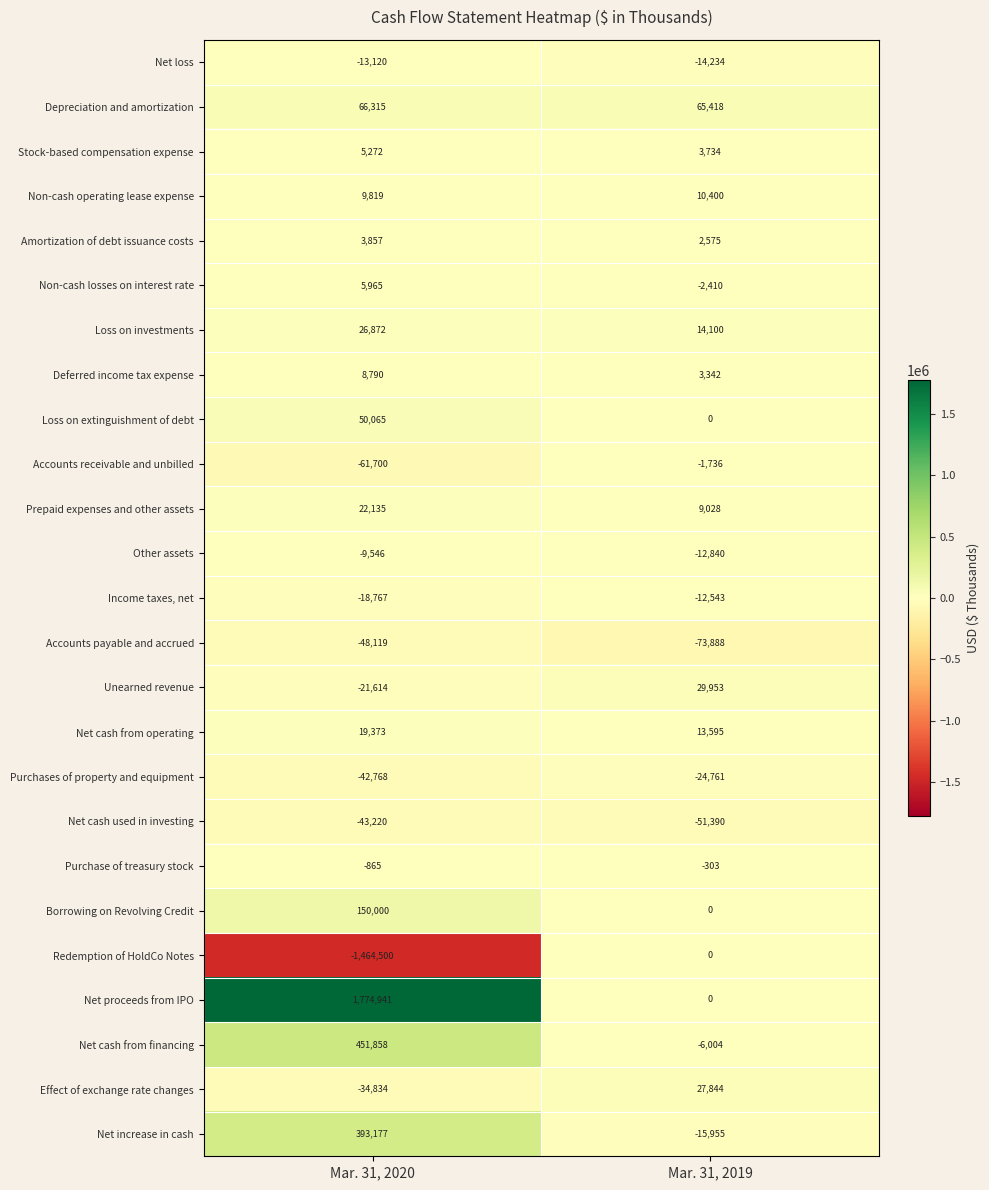

What is the spread (max minus min) of values at Mar. 31, 2020?

3239441